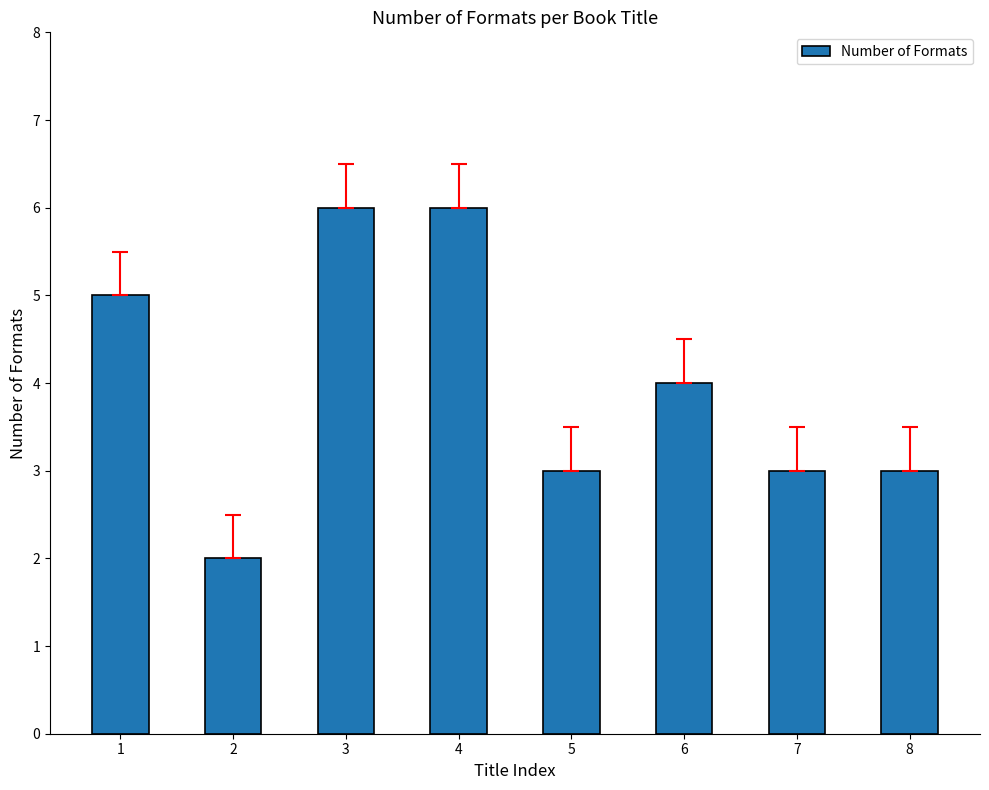

Are the bars grouped side by side (vs. stacked)?

No